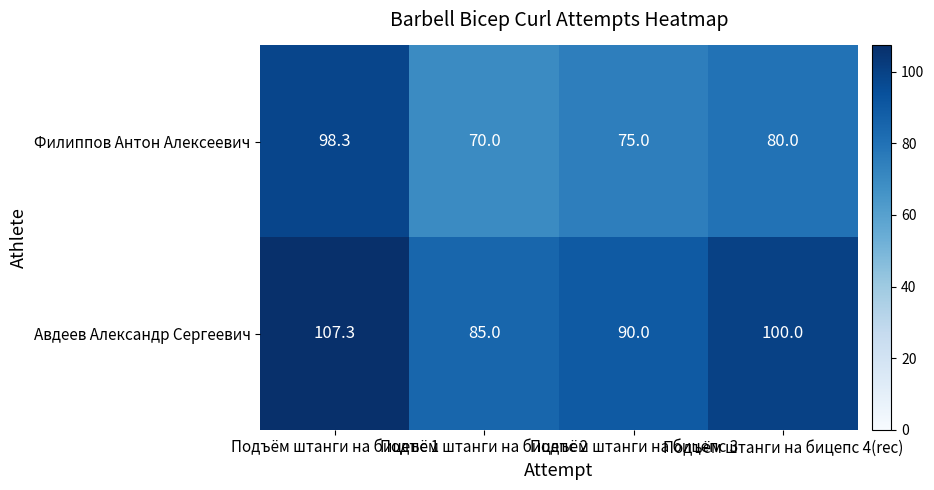

How many series are shown in this chart?

2